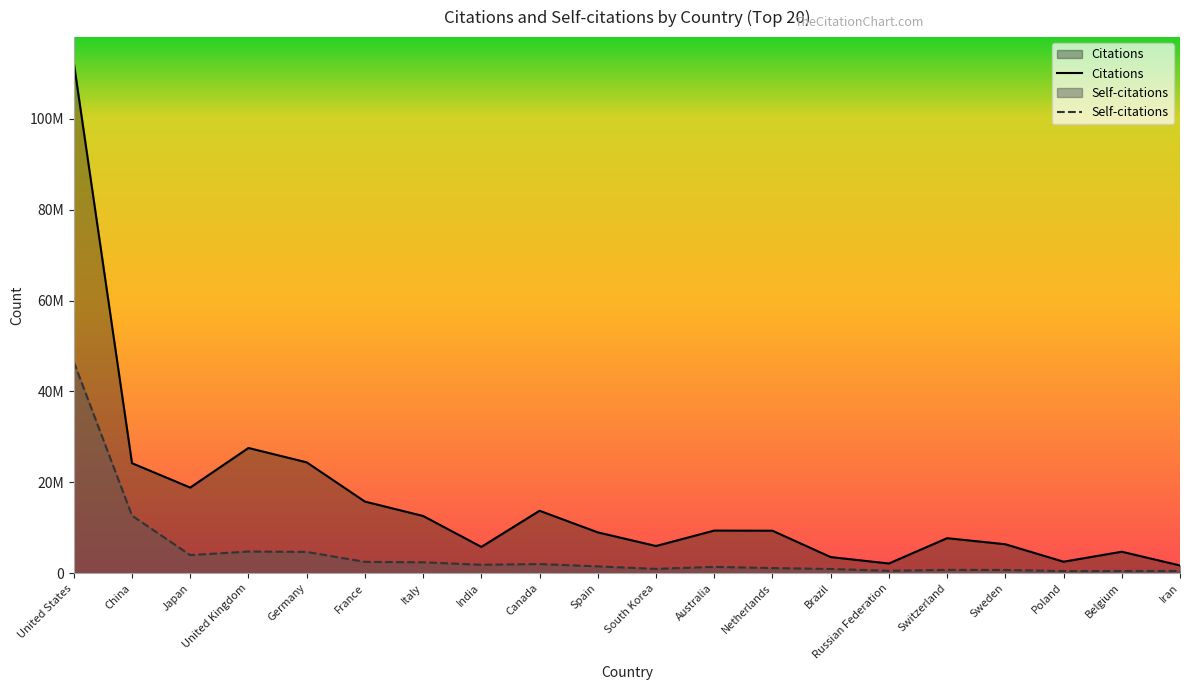

Does the chart display data point markers on the line(s)?

No